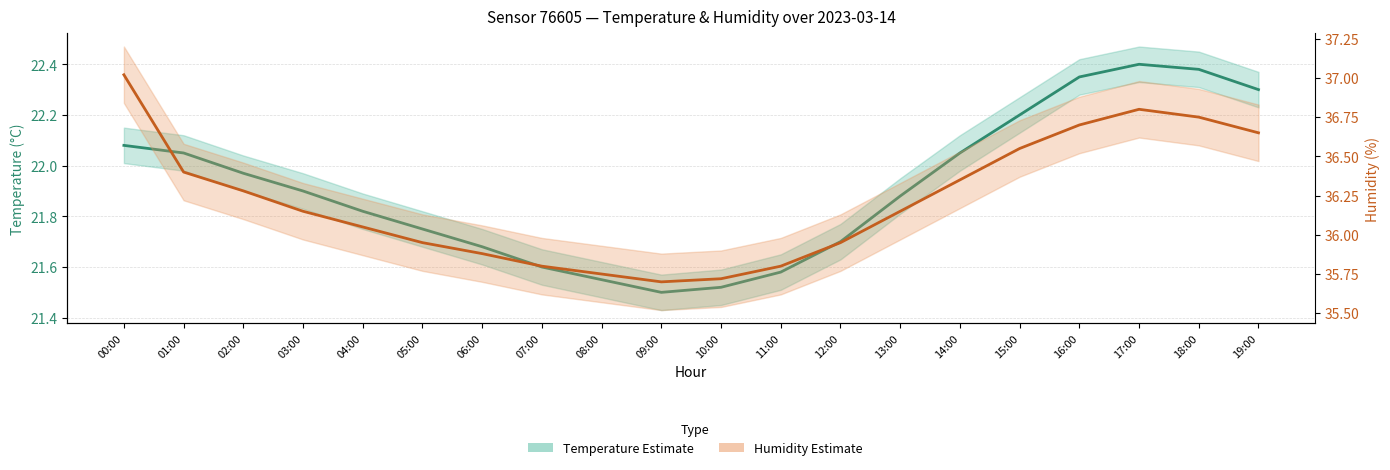

At which category does Humidity (%) reach its first local valley?

09:00